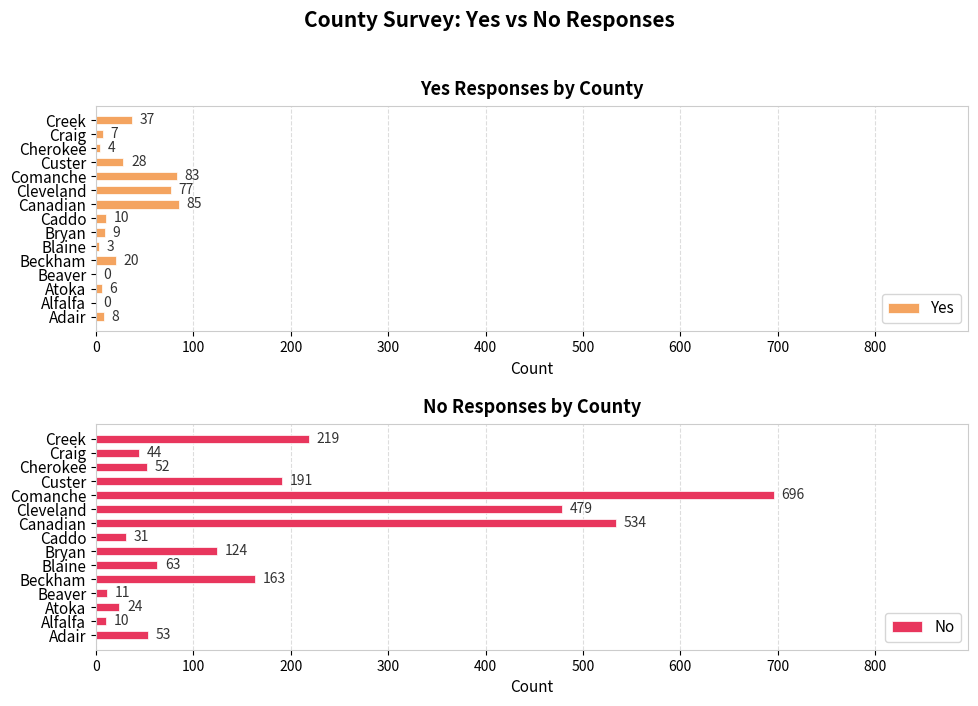

True or false: Yes has a value of 25 at Comanche.

False